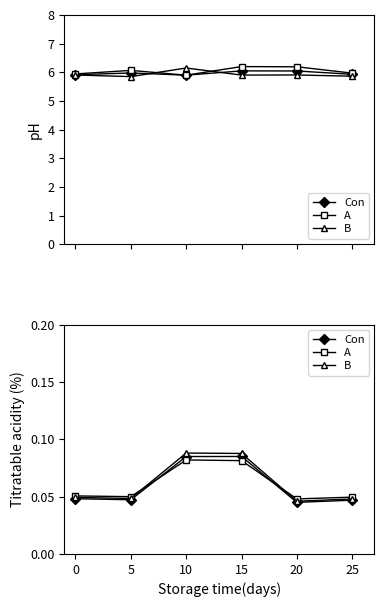

Does the chart display data point markers on the line(s)?

Yes